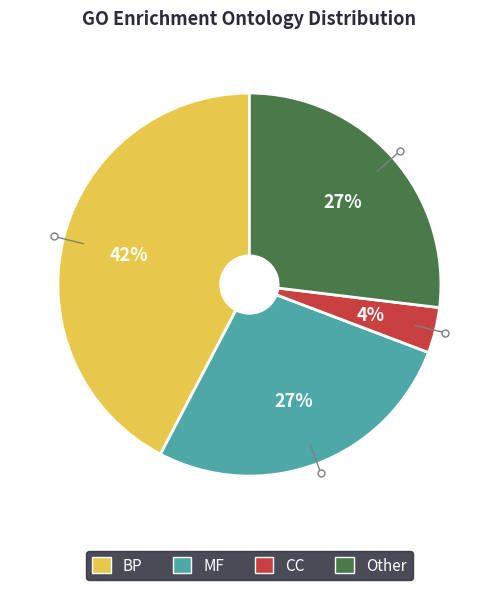

Is there any slice that represents more than half of the pie?

No